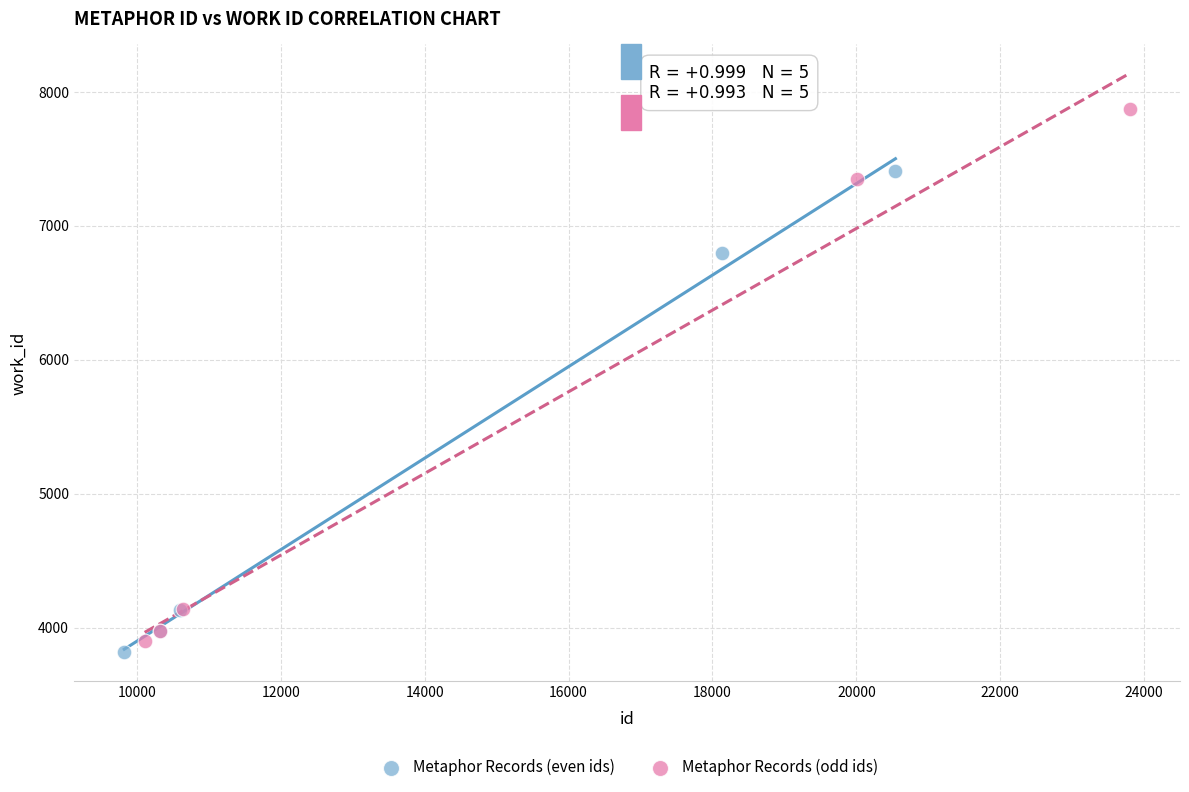

Which series reaches the maximum Y coordinate?

Metaphor Records (odd ids)